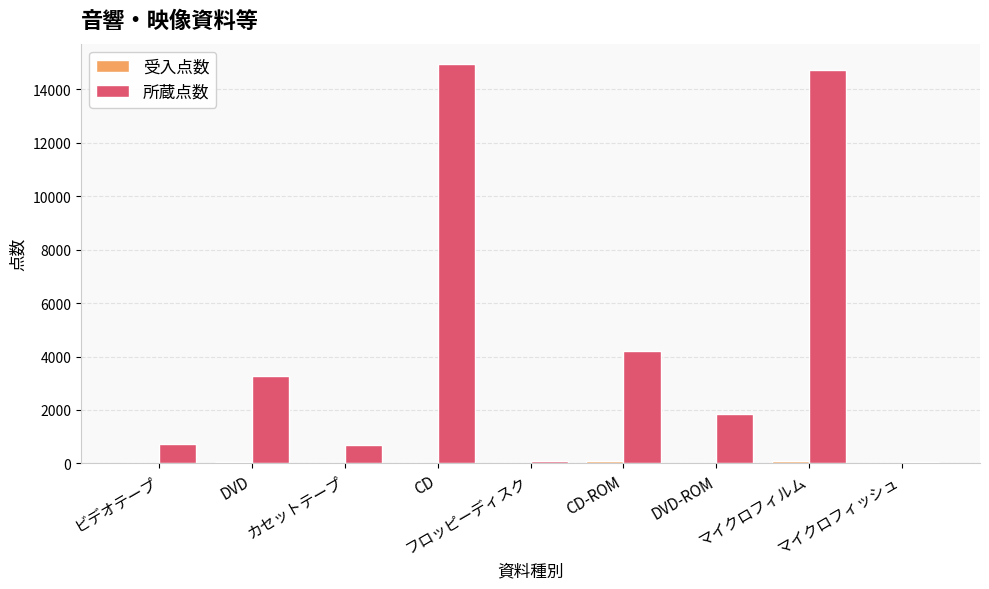

Are the bars horizontal?

No